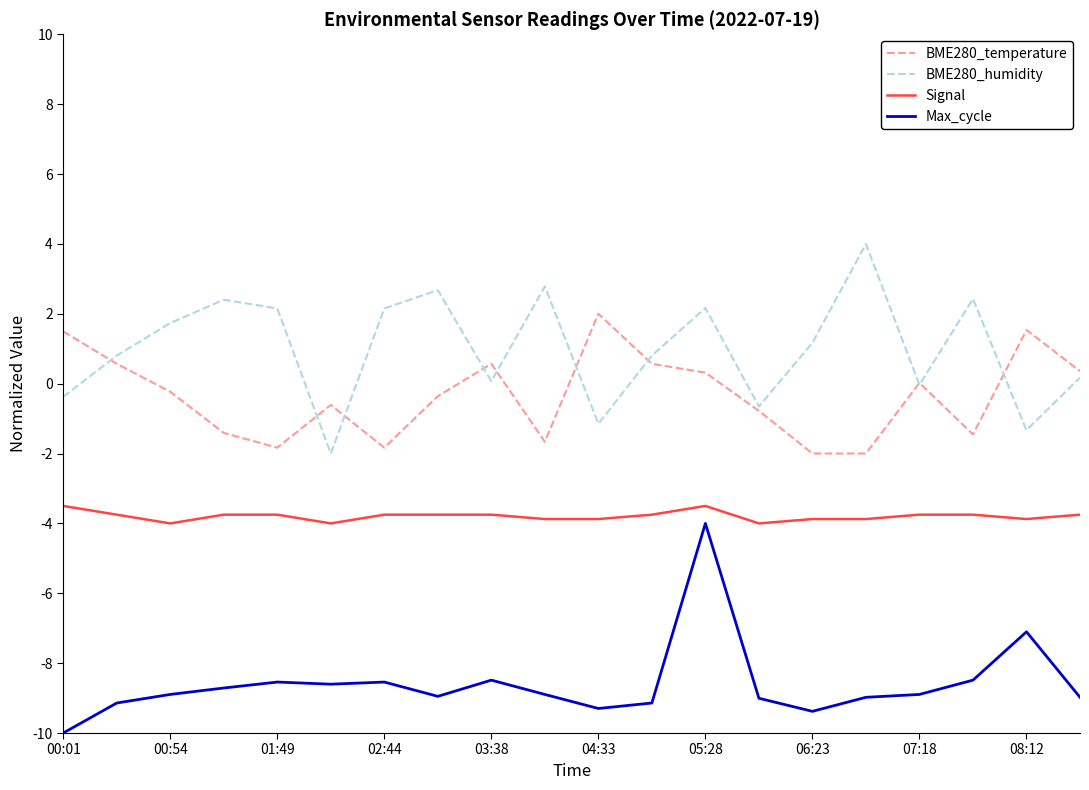

What is the sum of all BME280_temperature values?

-6.7